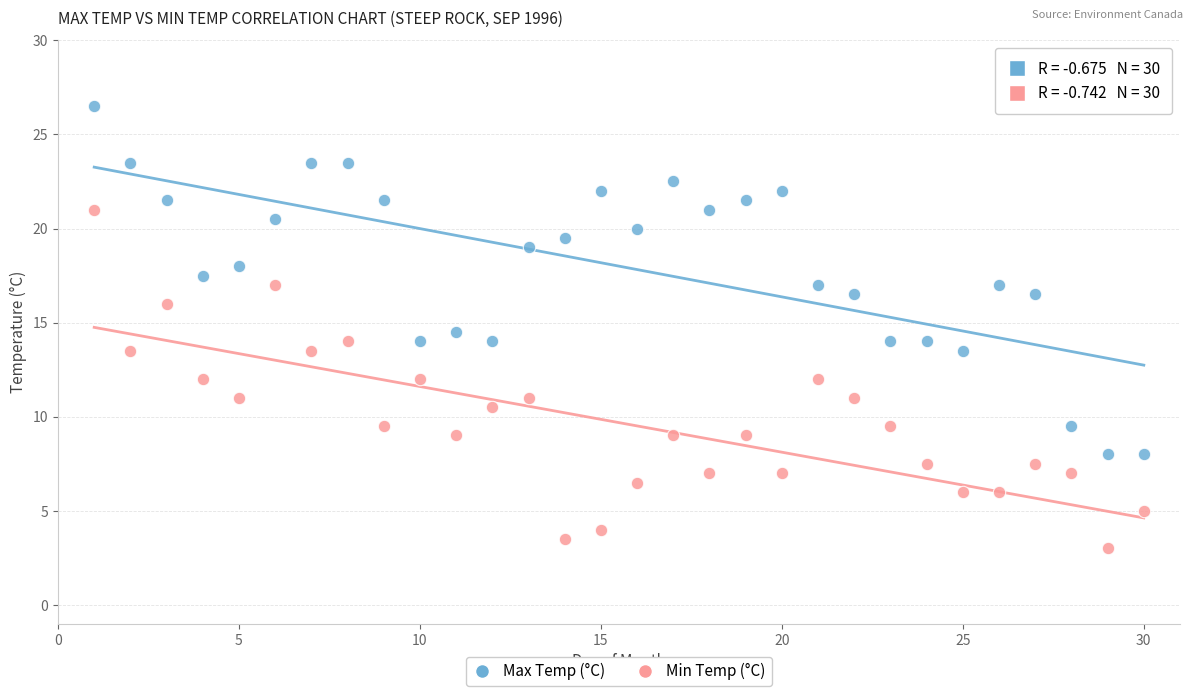

What are all the series names shown in the legend?

Max Temp (°C), Min Temp (°C)